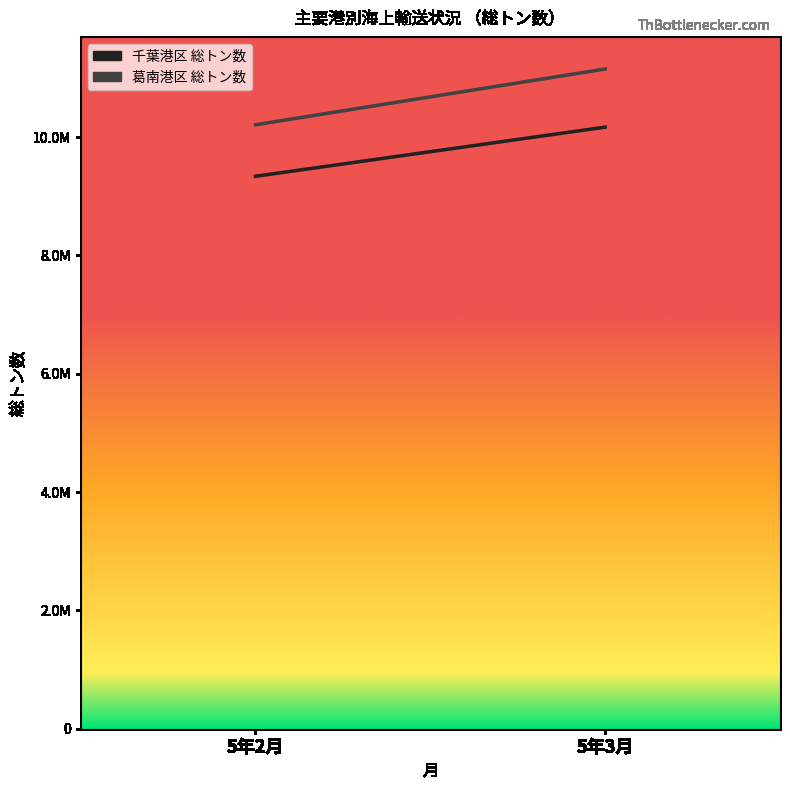

Count the 千葉港区 総トン数 values in the range 9337451 to 10168223.

2